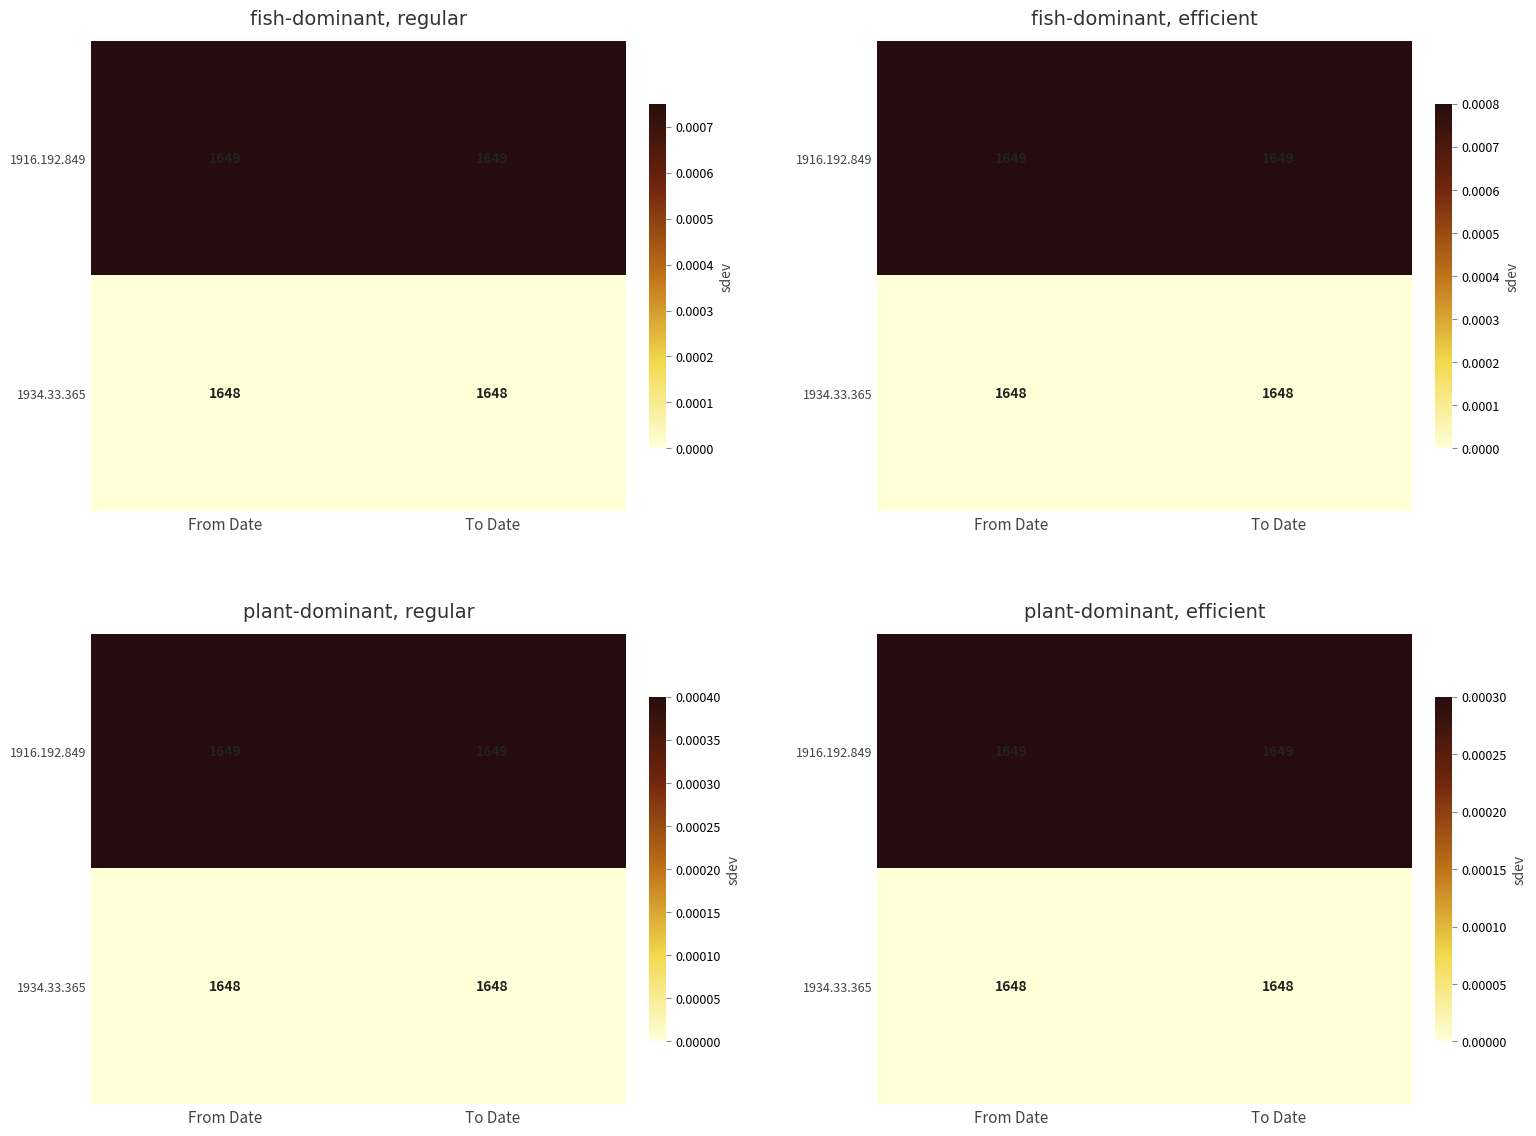

Between From Date and To Date, which is larger?

From Date